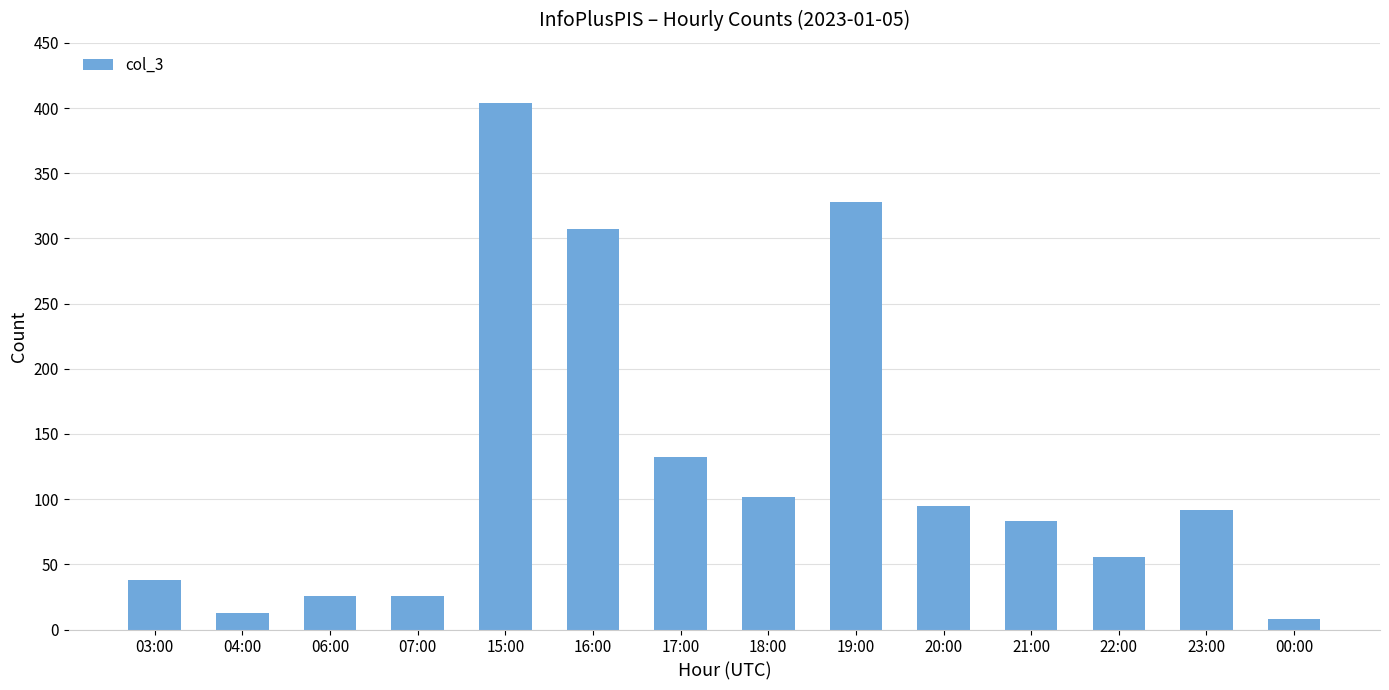

What is the sum of all values?

1710